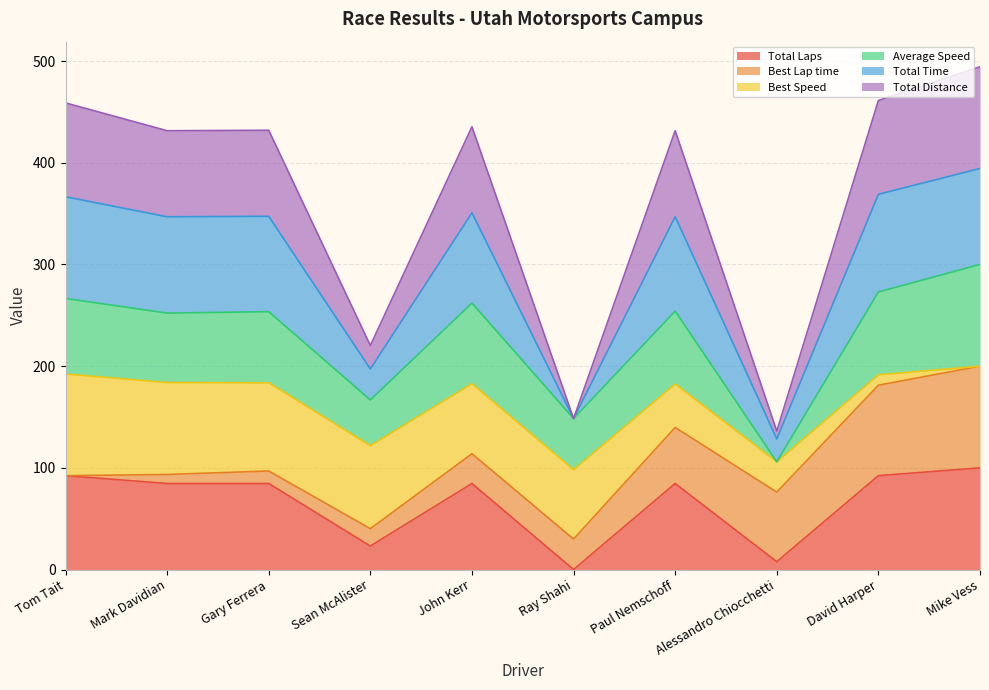

At which category is the sum across all series the highest?

Mike Vess